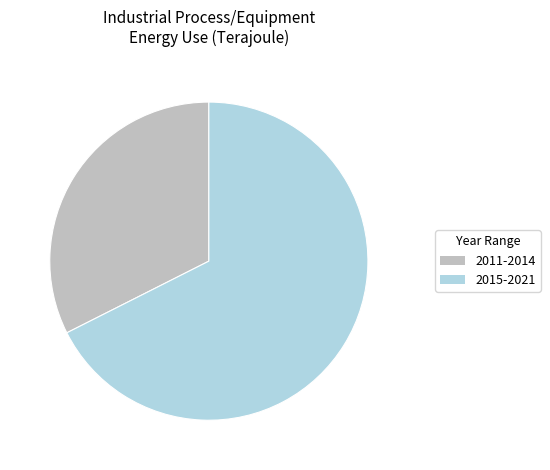

What is the ratio of the value at 2011-2014 to the value at 2015-2021?

0.5